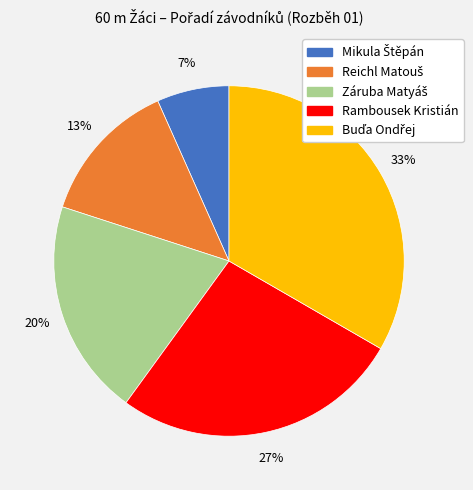

Count the number of slices in the pie.

5